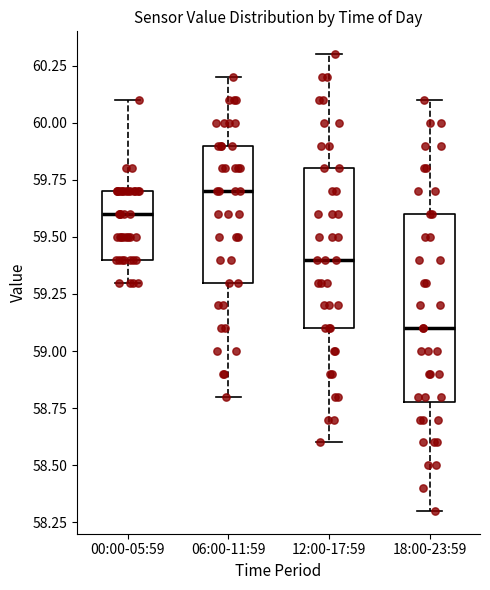

Reading left to right, transcribe this box plot: for each box, give where its median line is, the range the box spans, and where its two whiskers end, as read against the y-axis. The values are not printed on the chart, so give them approximately, as read against the axis.

00:00-05:59: median 59.6, box 59.4 to 59.7, whiskers 59.3 to 60.1
06:00-11:59: median 59.7, box 59.3 to 59.9, whiskers 58.8 to 60.2
12:00-17:59: median 59.4, box 59.1 to 59.8, whiskers 58.6 to 60.3
18:00-23:59: median 59.1, box 58.8 to 59.6, whiskers 58.3 to 60.1